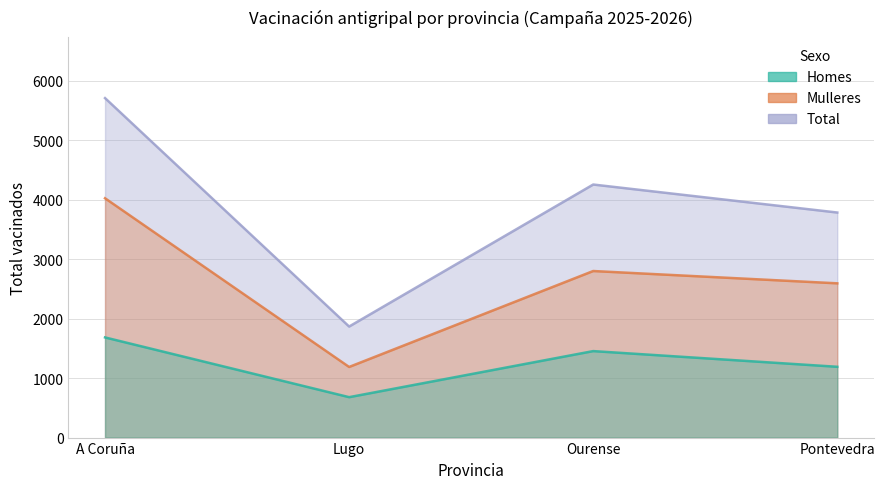

What is the label of the 3rd point from the right?

Lugo